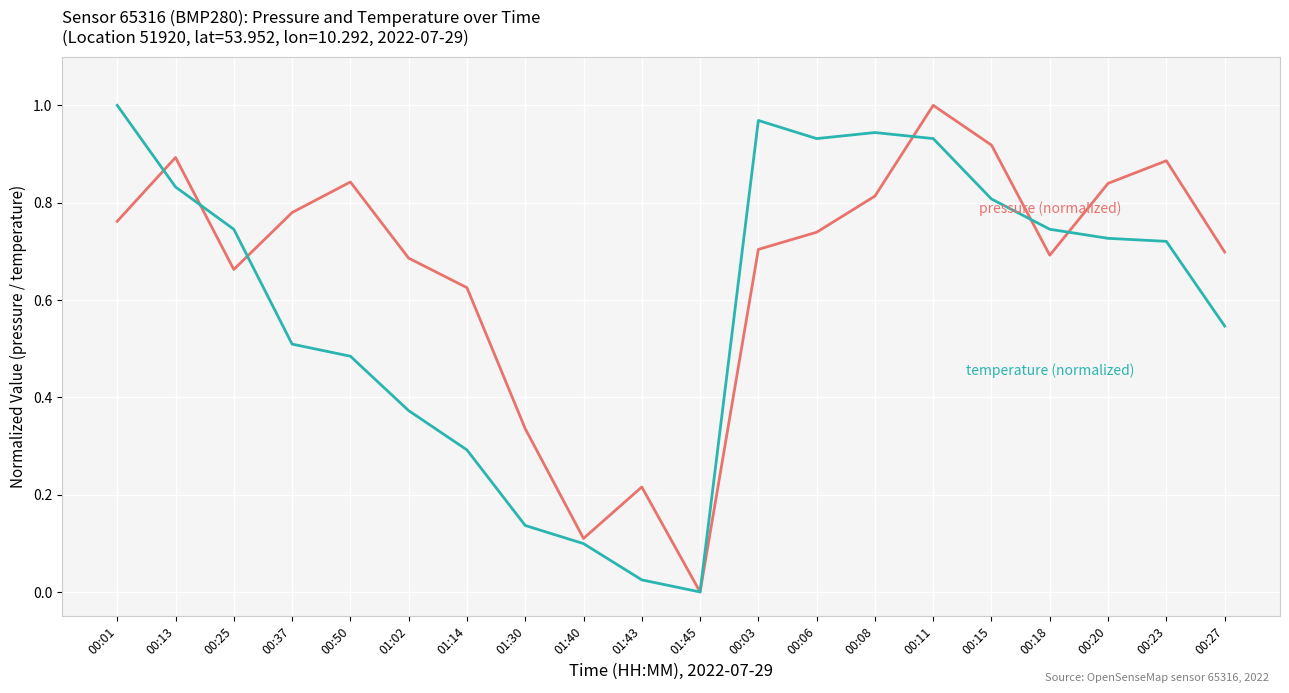

Which label corresponds to the smallest value in the chart?

01:45